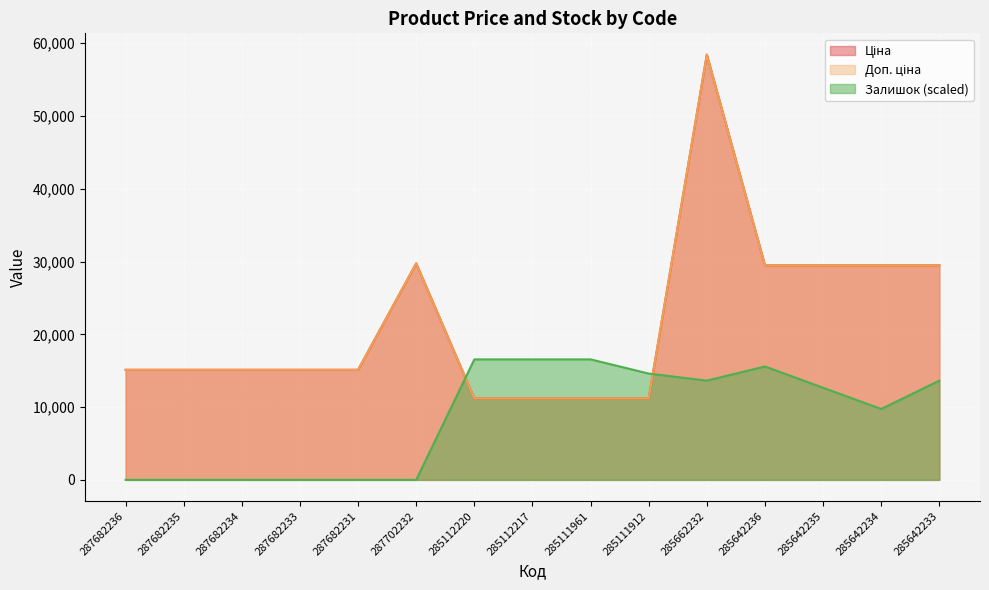

Reading left to right, list all the values displayed in this chart.

Ціна: 287682236=15120.0	287682235=15120.0	287682234=15120.0	287682233=15120.0	287682231=15120.0	287702232=29747.2	285112220=11188.2	285112217=11188.2	285111961=11188.2	285111912=11188.2	285662232=58426.5	285642236=29491.5	285642235=29491.5	285642234=29491.5	285642233=29491.5
Доп. ціна: 287682236=15120.0	287682235=15120.0	287682234=15120.0	287682233=15120.0	287682231=15120.0	287702232=29747.2	285112220=11188.2	285112217=11188.2	285111961=11188.2	285111912=11188.2	285662232=58426.5	285642236=29491.5	285642235=29491.5	285642234=29491.5	285642233=29491.5
Залишок: 287682236=0.0	287682235=0.0	287682234=0.0	287682233=0.0	287682231=0.0	287702232=0.0	285112220=16554.2	285112217=16554.2	285111961=16554.2	285111912=14606.6	285662232=13632.9	285642236=15580.4	285642235=12659.1	285642234=9737.8	285642233=13632.9